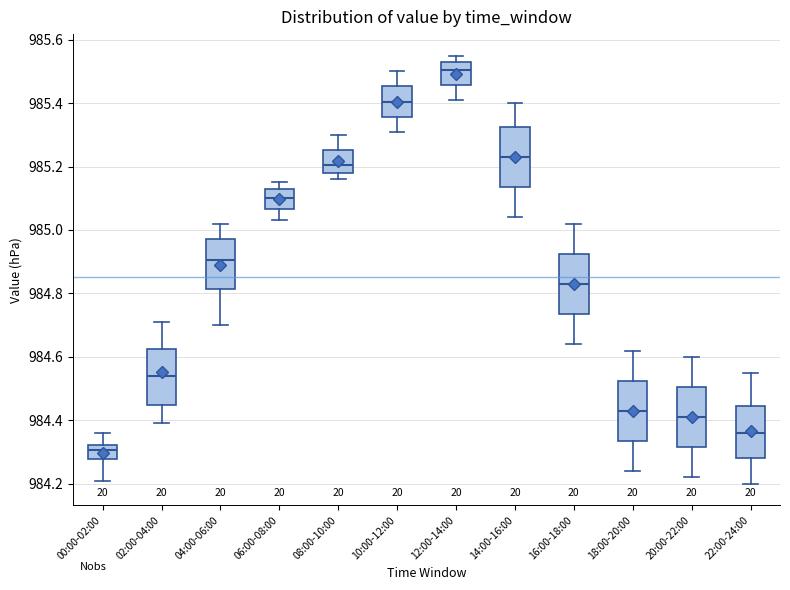

Reading left to right, transcribe this box plot: for each box, give where its median line is, the range the box spans, and where its two whiskers end, as read against the y-axis. The values are not printed on the chart, so give them approximately, as read against the axis.

00:00-02:00: median 984.30, box 984.28 to 984.32, whiskers 984.22 to 984.36
02:00-04:00: median 984.54, box 984.44 to 984.62, whiskers 984.40 to 984.72
04:00-06:00: median 984.90, box 984.82 to 984.98, whiskers 984.70 to 985.02
06:00-08:00: median 985.10, box 985.06 to 985.14, whiskers 985.04 to 985.16
08:00-10:00: median 985.20, box 985.18 to 985.26, whiskers 985.16 to 985.30
10:00-12:00: median 985.40, box 985.36 to 985.46, whiskers 985.32 to 985.50
12:00-14:00: median 985.50, box 985.46 to 985.54, whiskers 985.42 to 985.56
14:00-16:00: median 985.24, box 985.14 to 985.32, whiskers 985.04 to 985.40
16:00-18:00: median 984.84, box 984.74 to 984.92, whiskers 984.64 to 985.02
18:00-20:00: median 984.44, box 984.34 to 984.52, whiskers 984.24 to 984.62
20:00-22:00: median 984.42, box 984.32 to 984.50, whiskers 984.22 to 984.60
22:00-24:00: median 984.36, box 984.28 to 984.44, whiskers 984.20 to 984.56